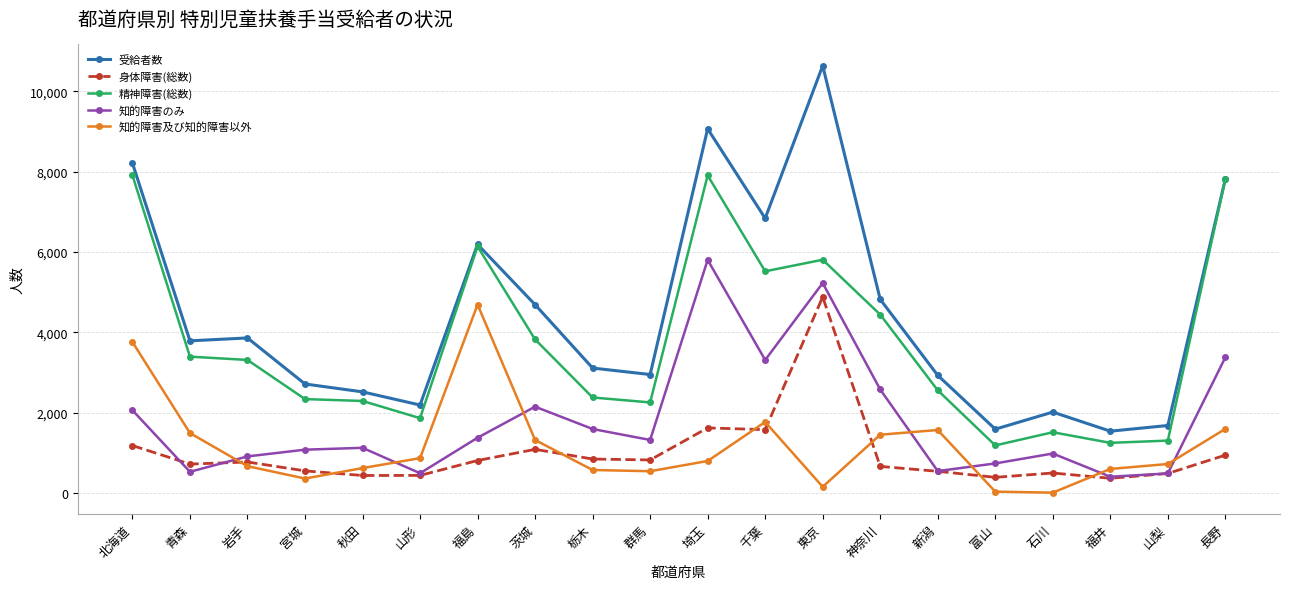

At how many categories does at least one series exceed 1860?

17